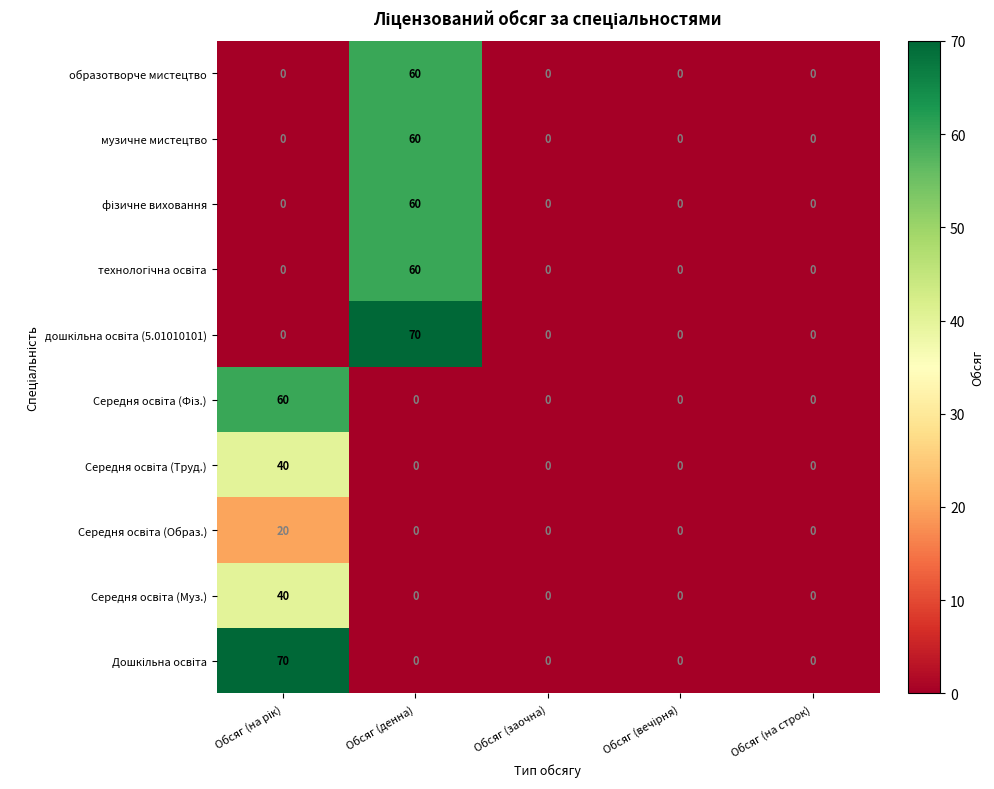

What is the maximum value shown in the chart?

70